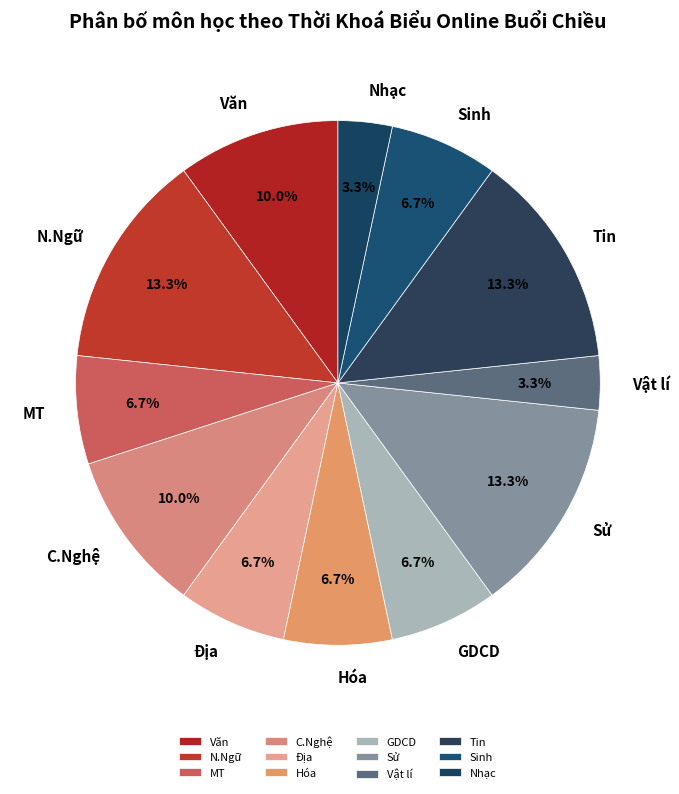

Does GDCD represent more than half of the total?

No